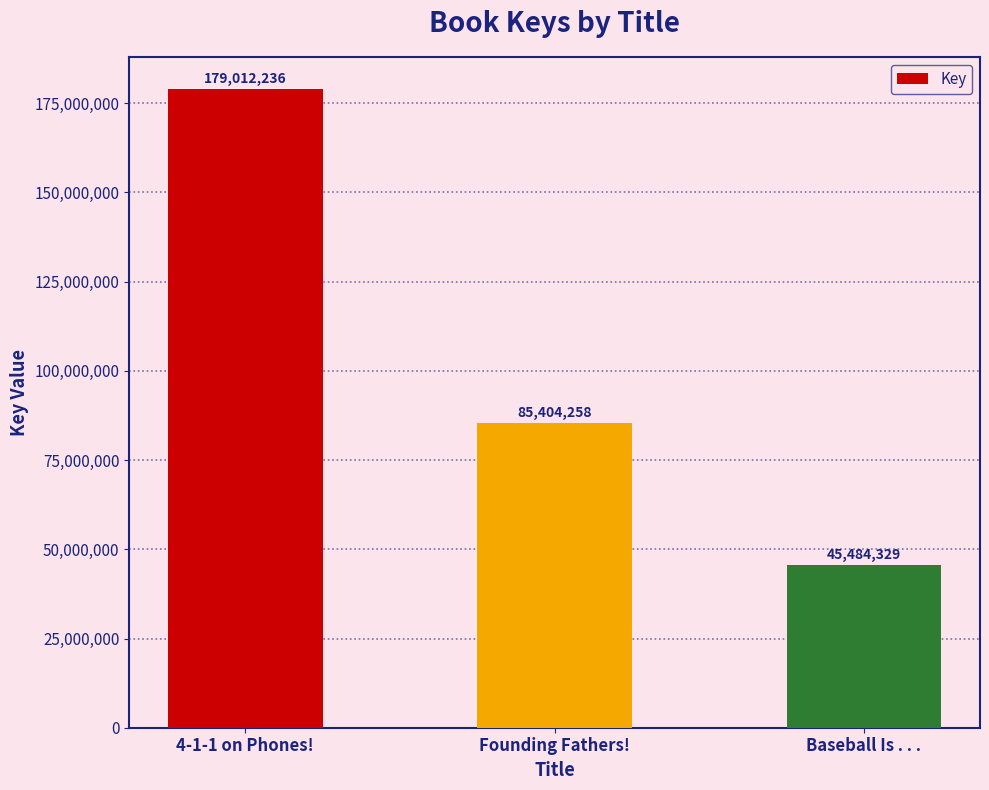

Count the number of categories in the chart.

3